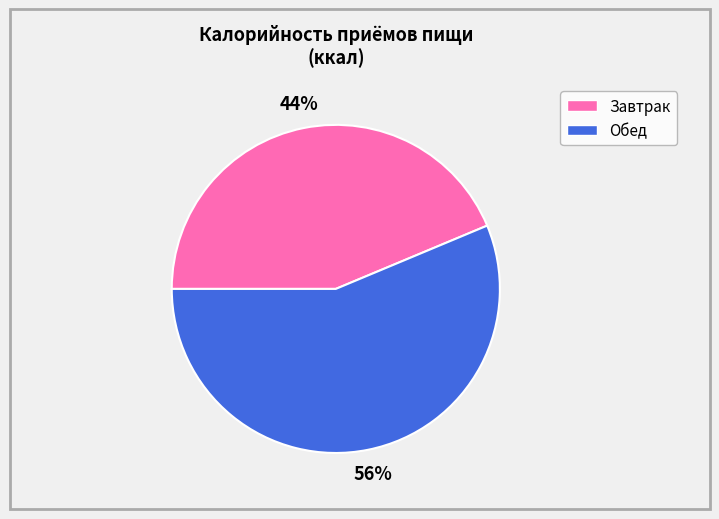

How many segments does this pie chart have?

2